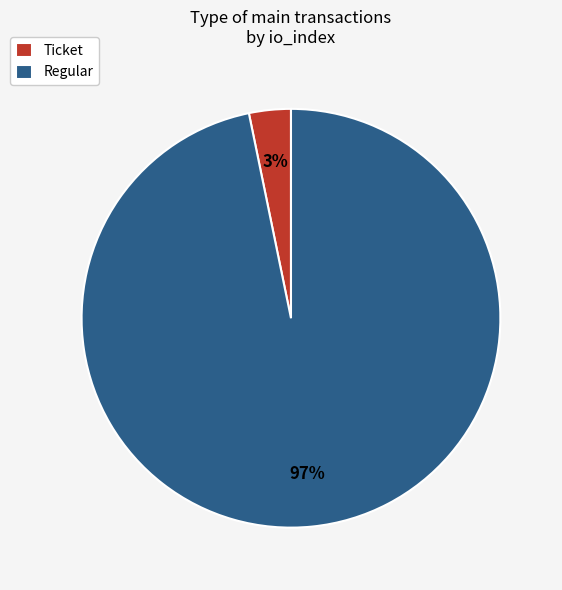

Which category has the biggest portion of the pie?

Regular